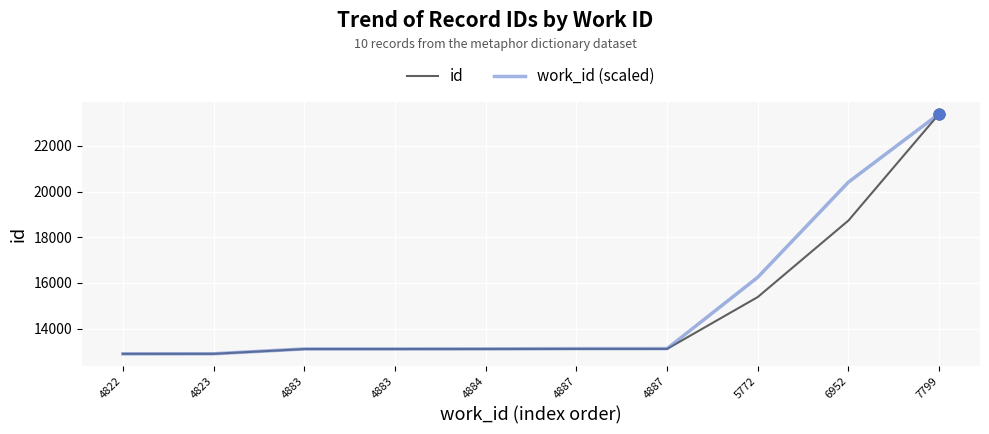

At how many categories does at least one series exceed 16519?

2